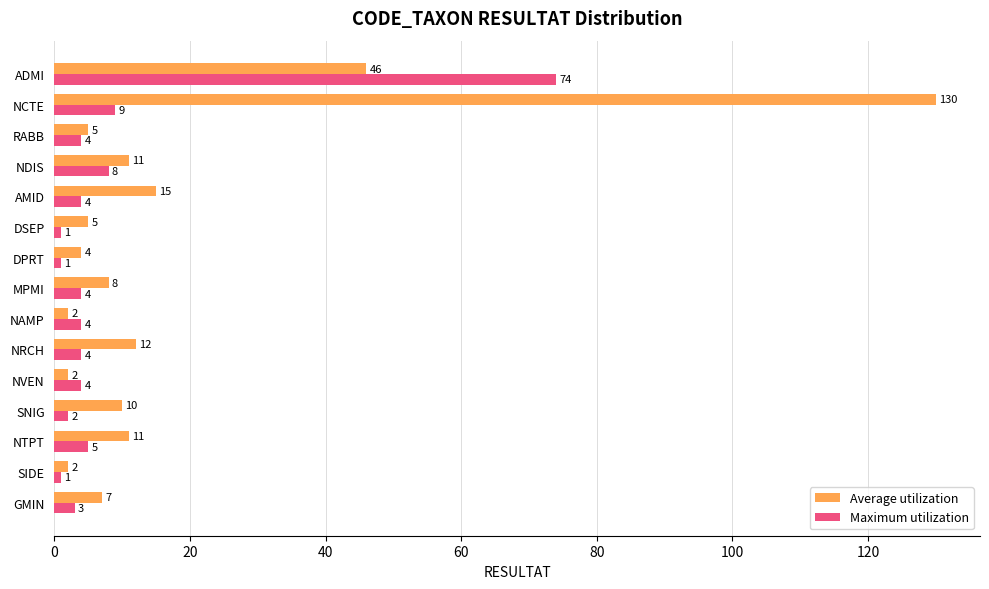

What is the average value of the Maximum utilization series?

9